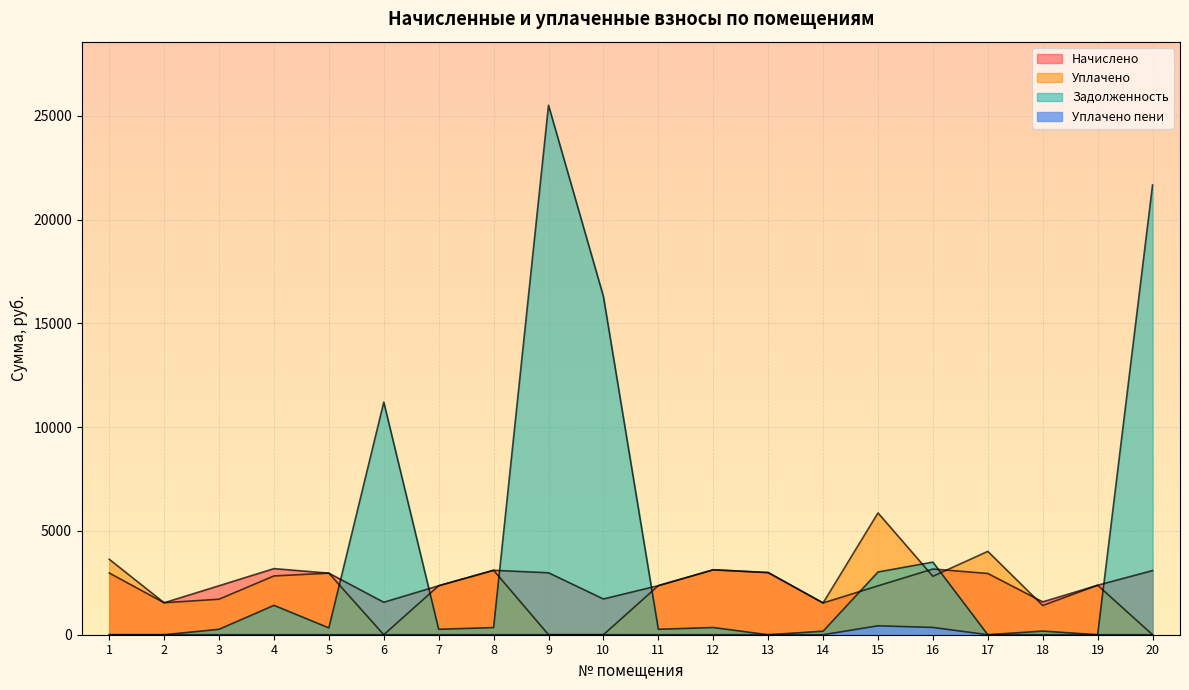

How many values in уплачено are above zero?

16